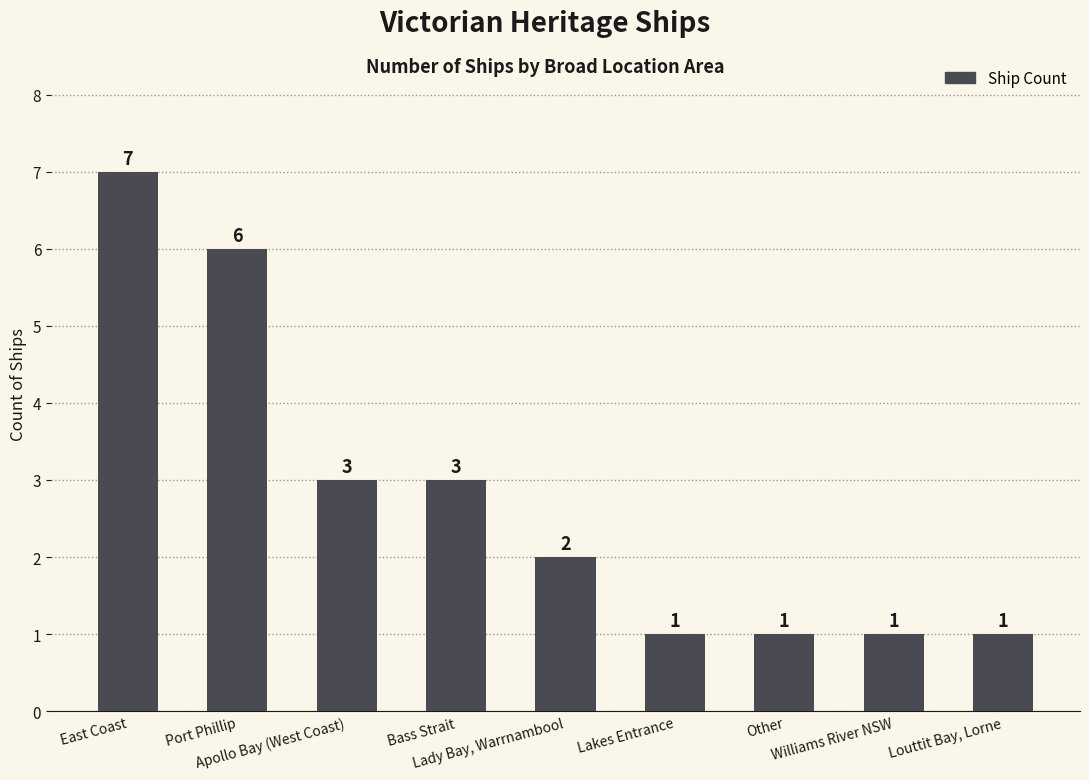

Approximately how many times larger is the value at East Coast compared to Apollo Bay (West Coast)?

2.3